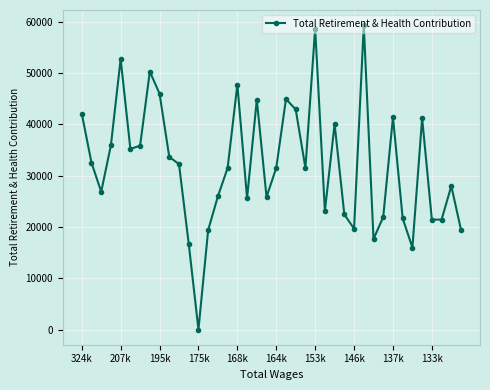

What is the sum of all values?

1285626